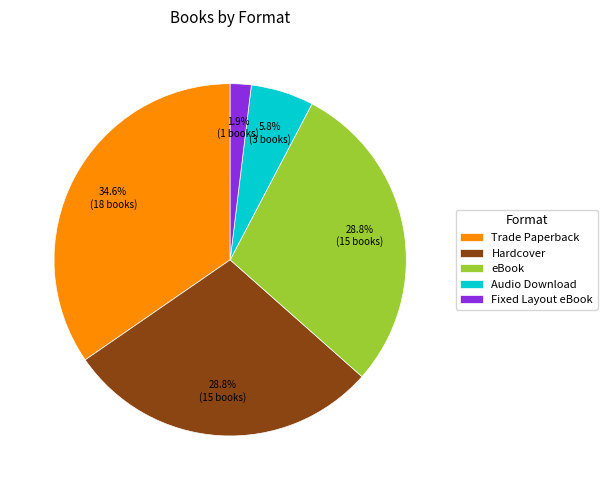

Do Audio Download and eBook together represent more than half of the pie?

No